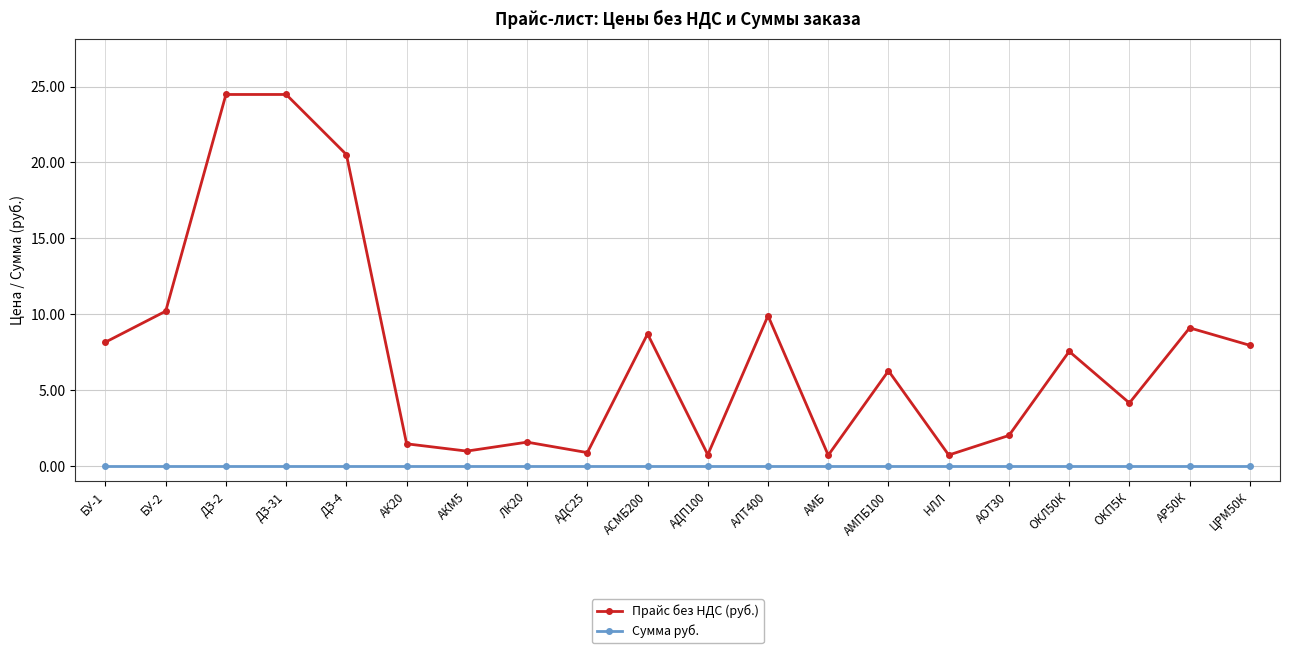

What is the highest value of the Прайс без НДС (руб.) series?

24.5